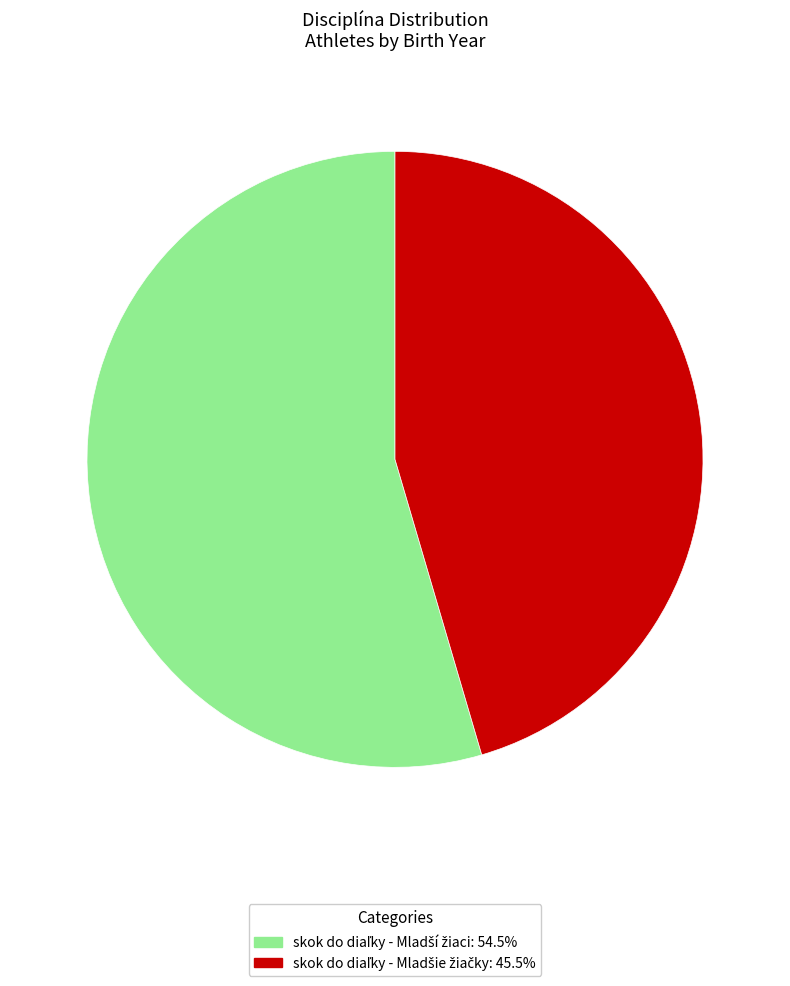

Is there a majority slice in this chart?

Yes